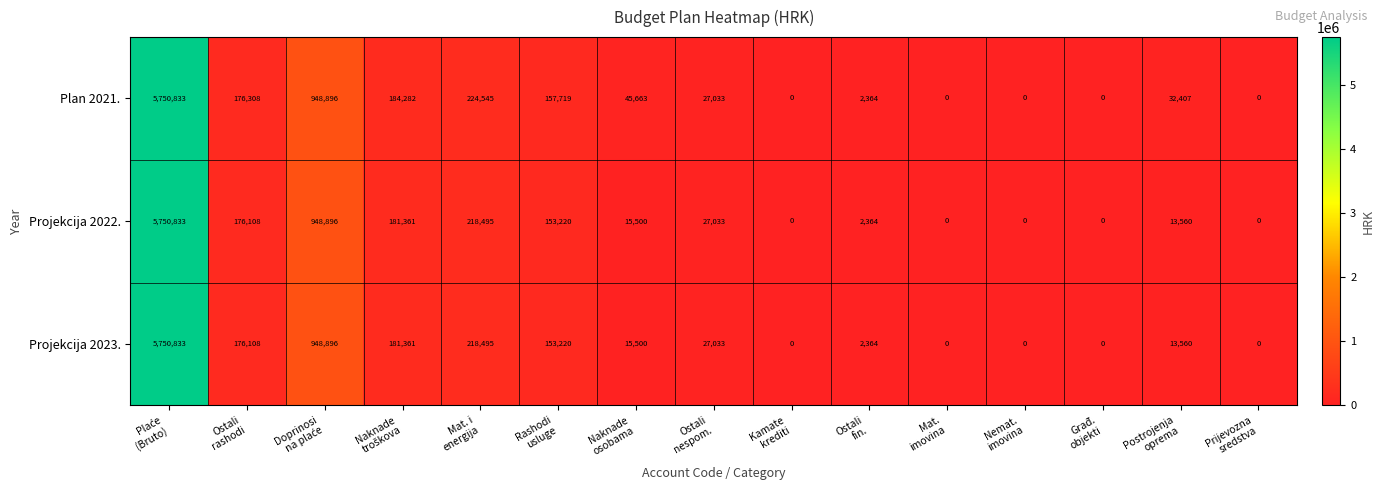

What is the highest value of the Projekcija 2022. series?

5750833